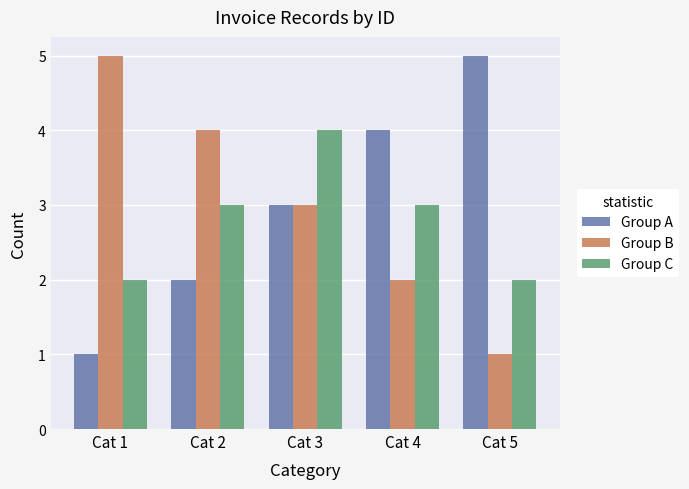

What is the average value of the Group A series?

3